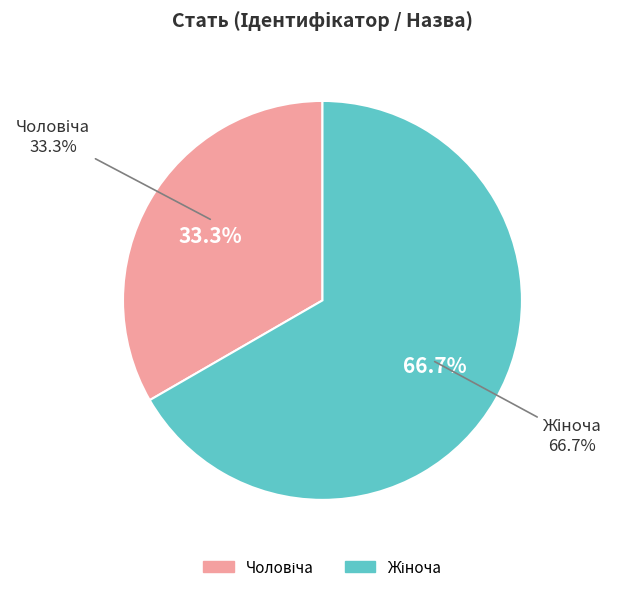

What portion of the pie excludes Жіноча?

33.3%